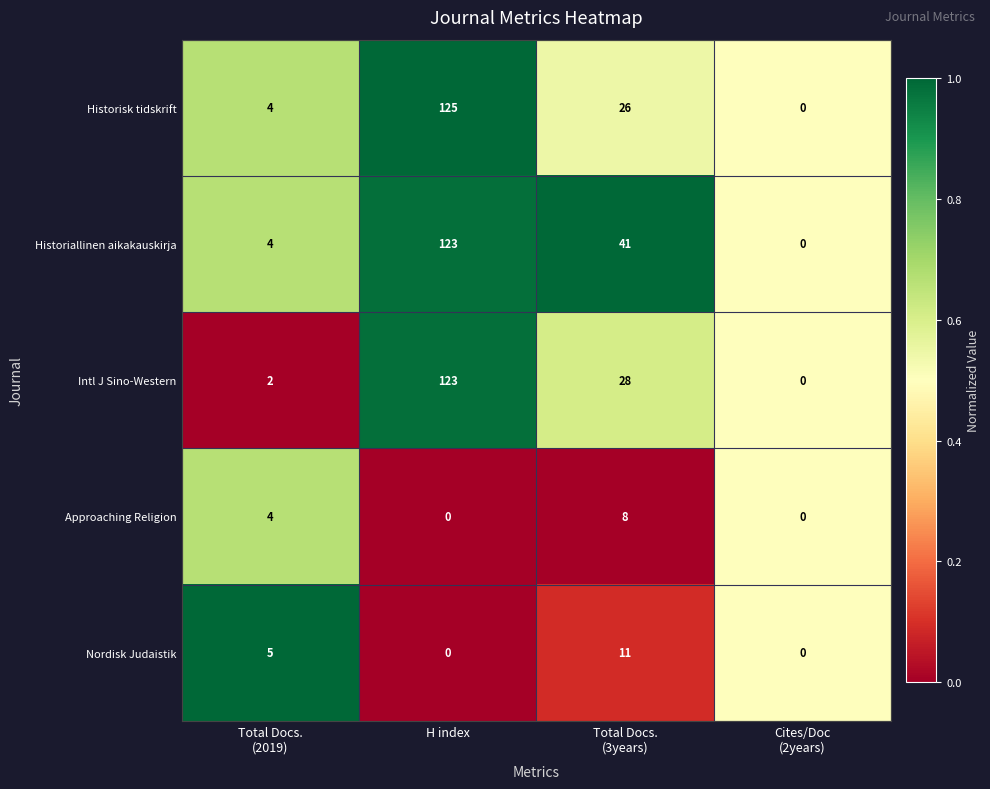

Is it true that Historisk tidskrift equals 85 at H index?

False